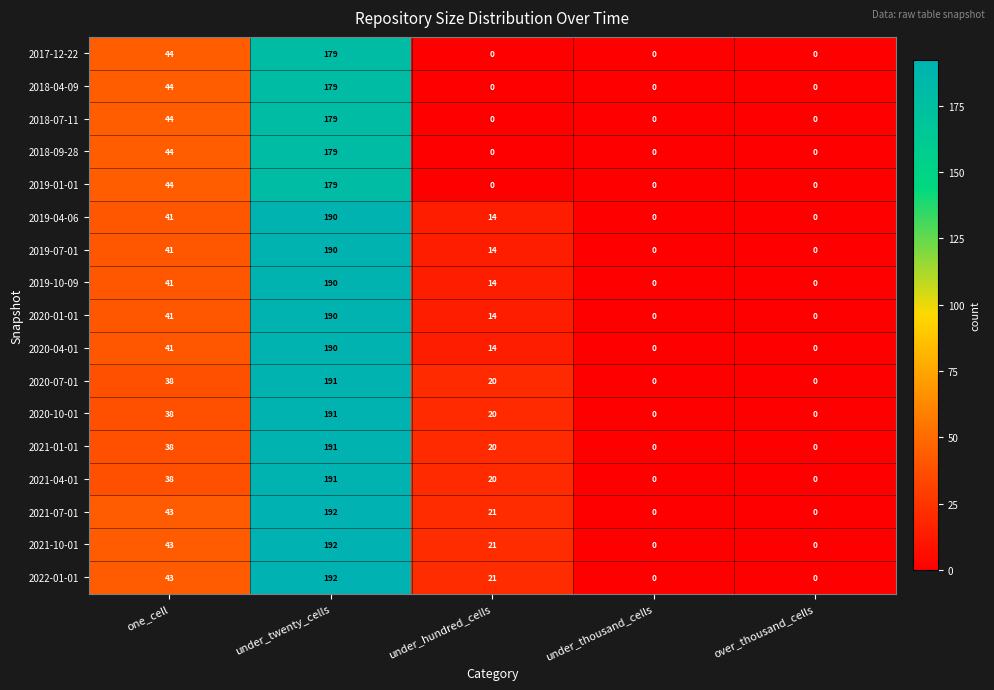

Count the number of categories in the chart.

5